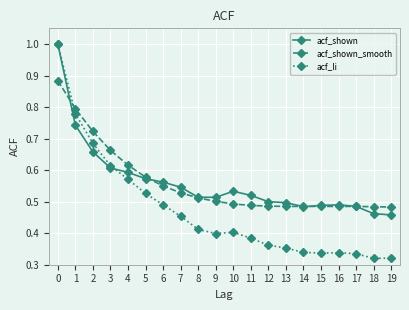

True or false: acf_li has more than 0 interior local peaks.

True